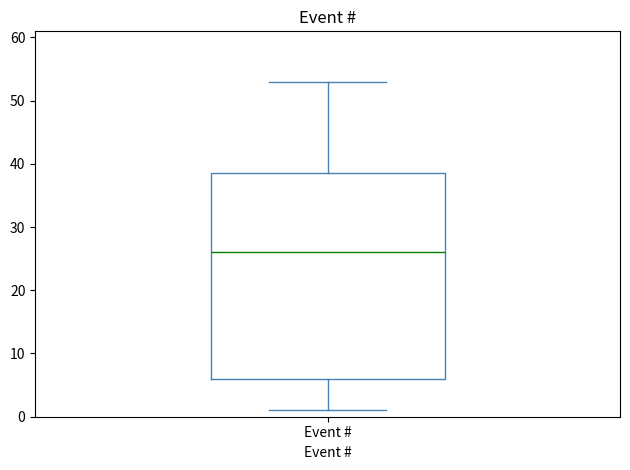

Read this box plot against the y-axis: the position of the median line, the range covered by the box, and the ends of both whiskers. The values are not printed on the chart, so give them approximately, as read against the axis.

median 26, box 6 to 39, whiskers 1 to 53